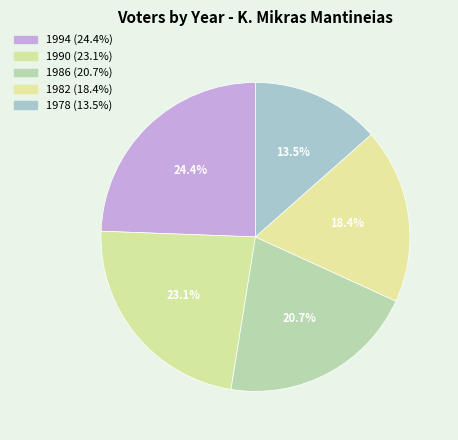

The 1994 slice represents 11% of the pie. True or false?

False